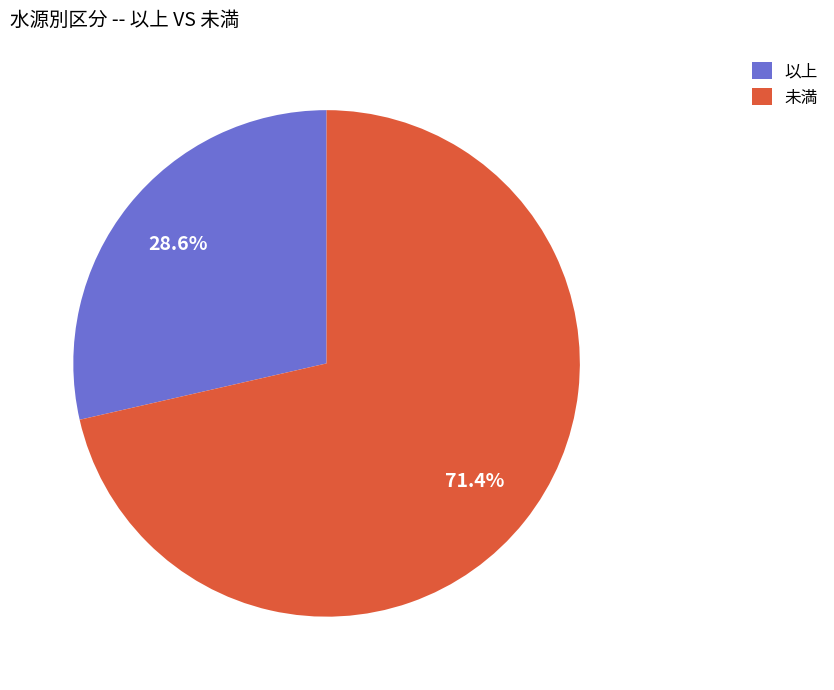

How many segments does this pie chart have?

2